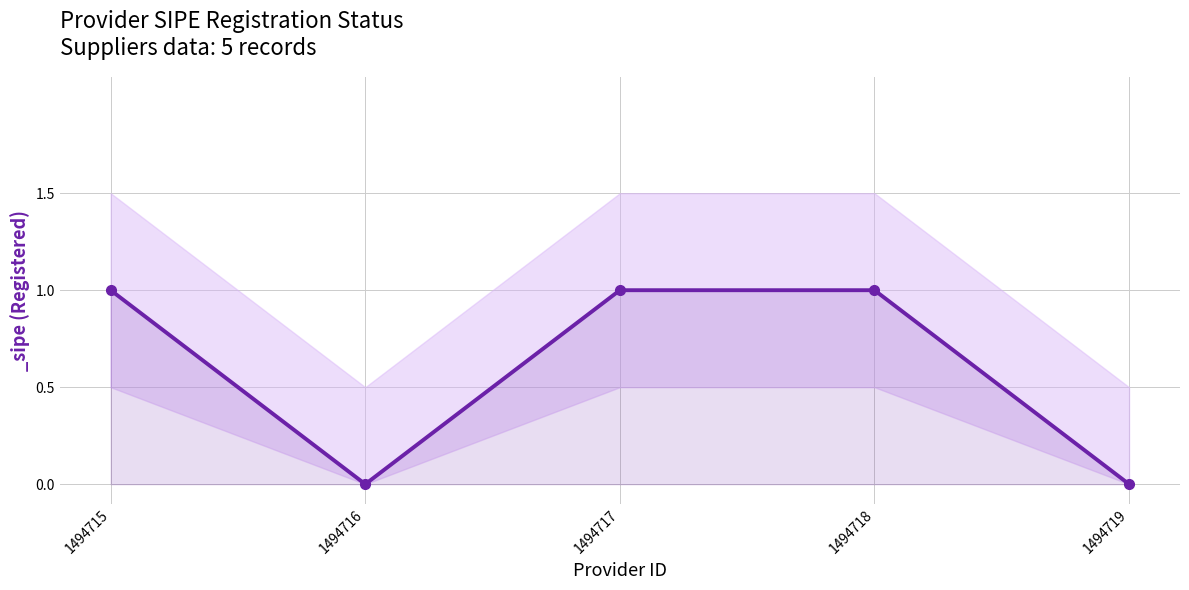

How many positive values are there?

3